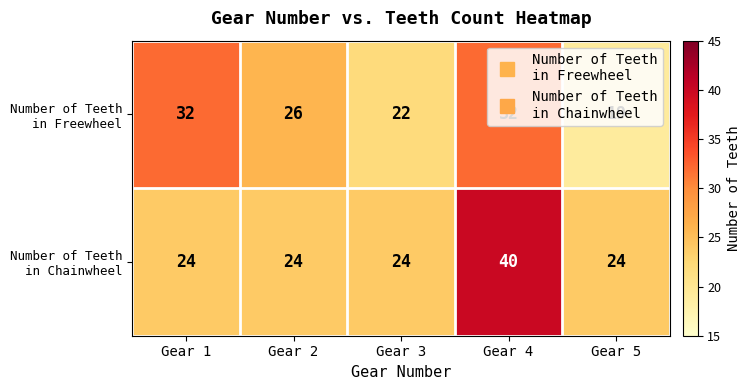

What is the greatest value displayed?

40